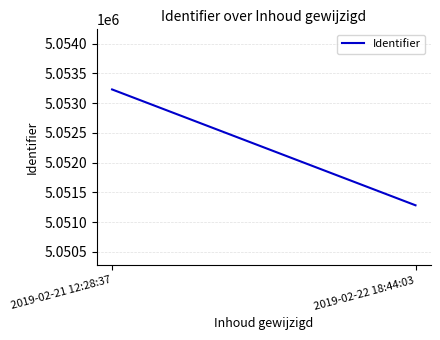

What is the ratio of the value at 2019-02-21 12:28:37 to the value at 2019-02-22 18:44:03?

1.0